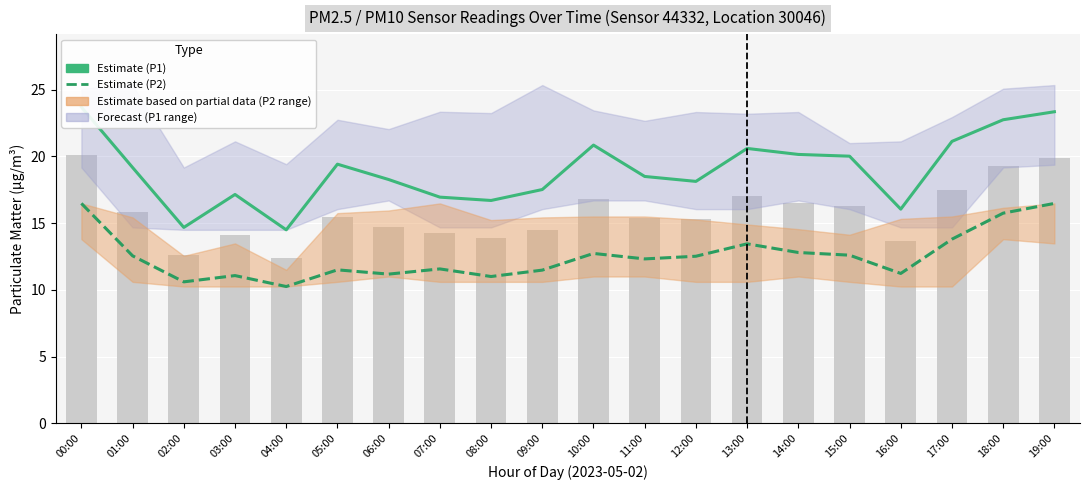

Is the value of P2 (PM2.5 Estimate) at 07:00 greater than the value of P1 (PM10 Estimate) at 14:00?

No